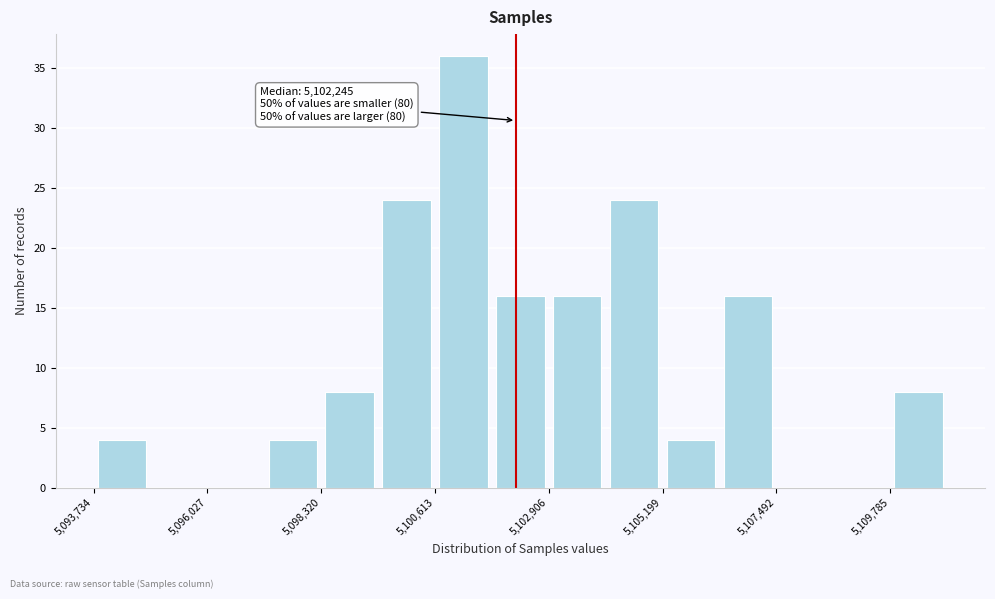

Around what value on the x-axis is the tallest bar? Give the approximate position of its centre, as read against the axis.

5101000